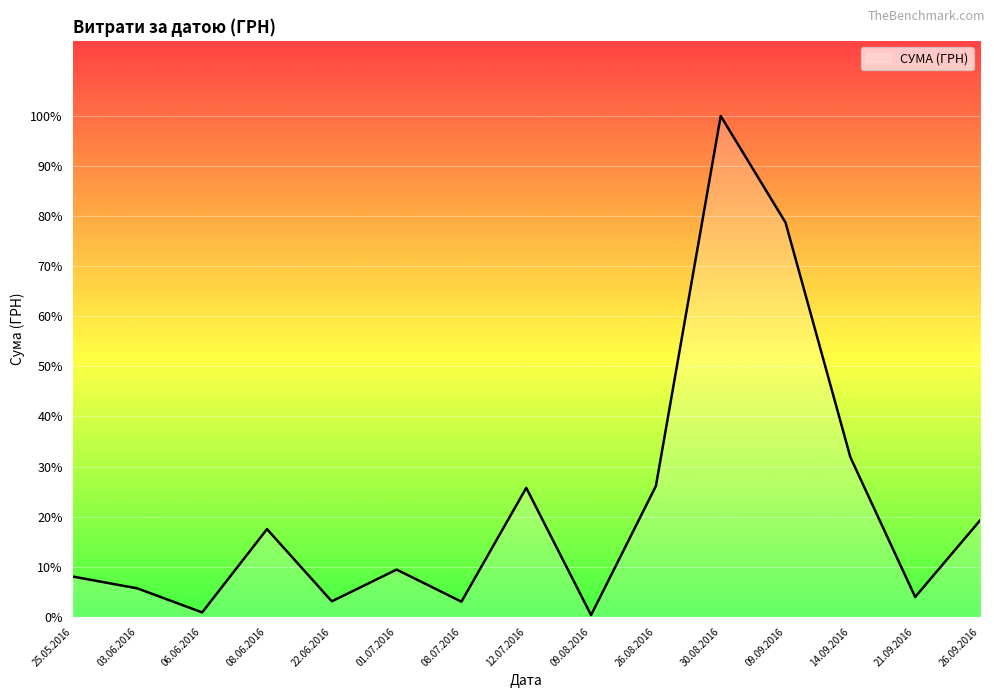

The chart shows a value of 1161.9 at 25.05.2016. True or false?

False